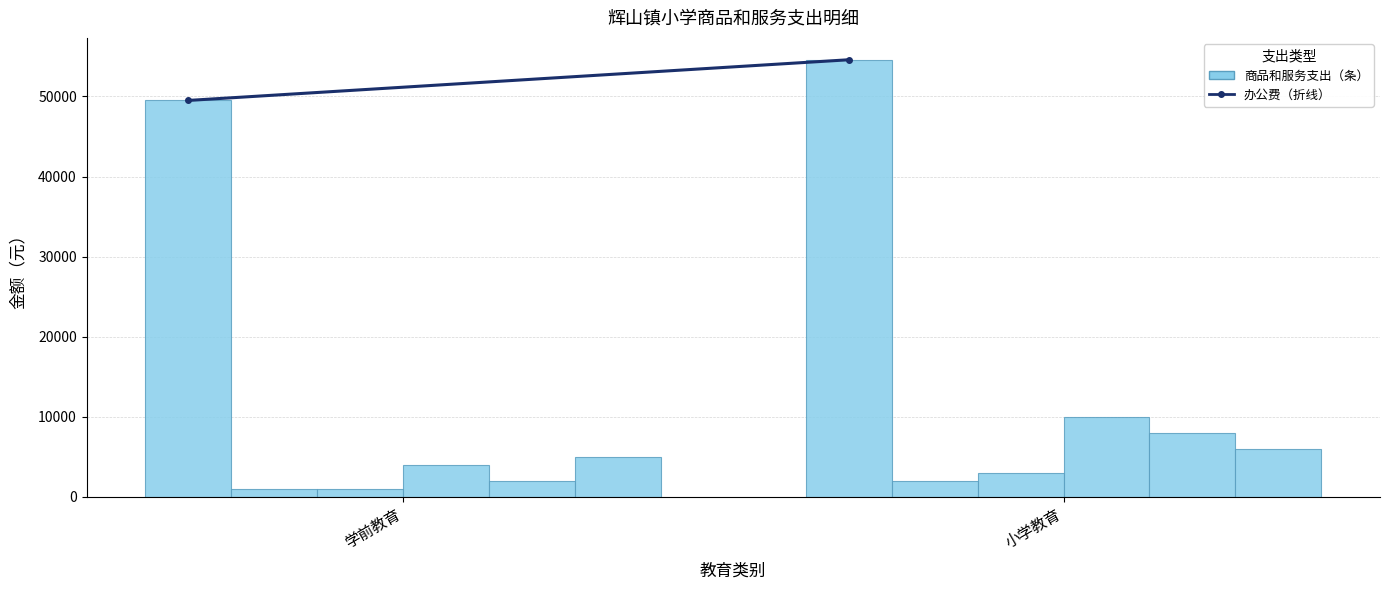

How many series are shown in this chart?

6